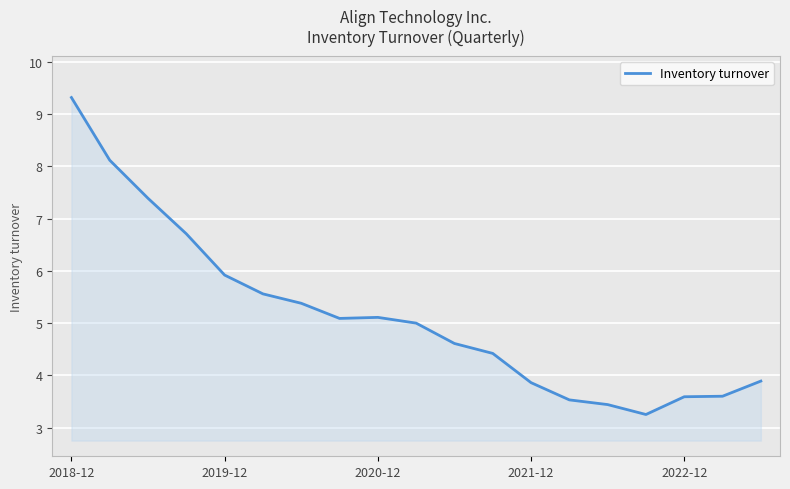

What is the difference between the maximum and minimum values?

6.1